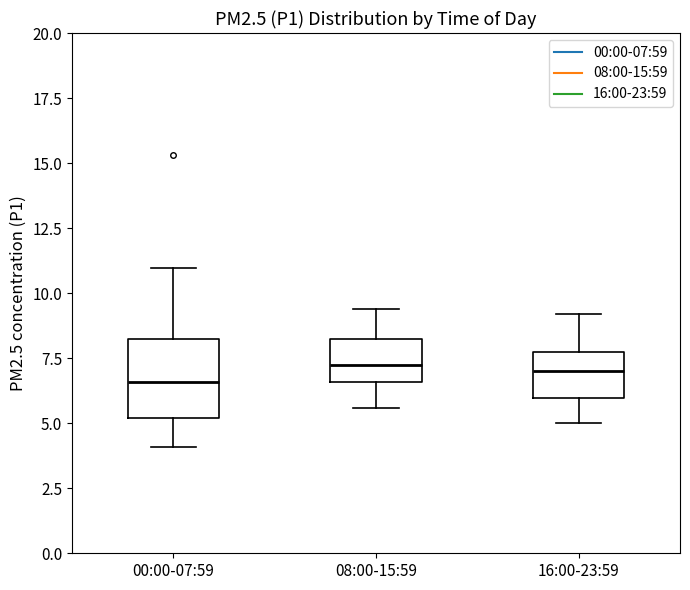

Reading left to right, transcribe this box plot: for each box, give where its median line is, the range the box spans, and where its two whiskers end, as read against the y-axis. The values are not printed on the chart, so give them approximately, as read against the axis.

00:00-07:59: median 6.5, box 5.0 to 8.0, whiskers 4.0 to 11.0
08:00-15:59: median 7.5, box 6.5 to 8.0, whiskers 5.5 to 9.5
16:00-23:59: median 7.0, box 6.0 to 7.5, whiskers 5.0 to 9.0